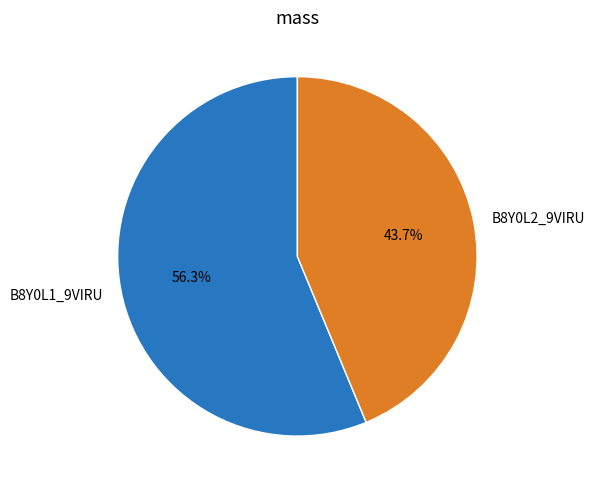

What is the ratio of the value at B8Y0L2_9VIRU to the value at B8Y0L1_9VIRU?

0.8